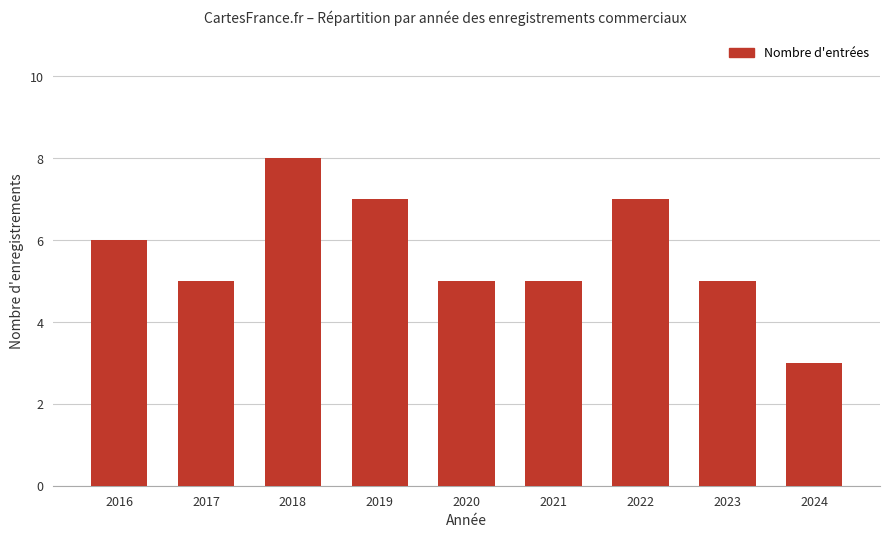

What is the value of the 1st bar from the left?

6